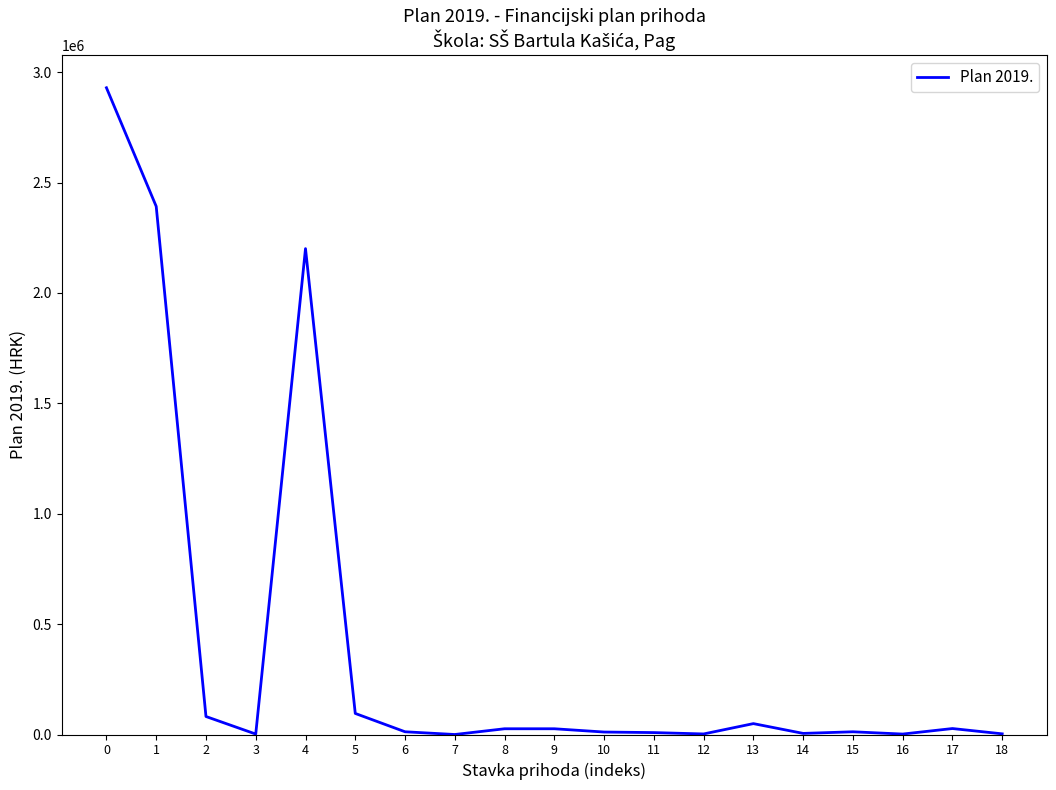

Approximately how many times larger is the value at 2 compared to 5?

0.9